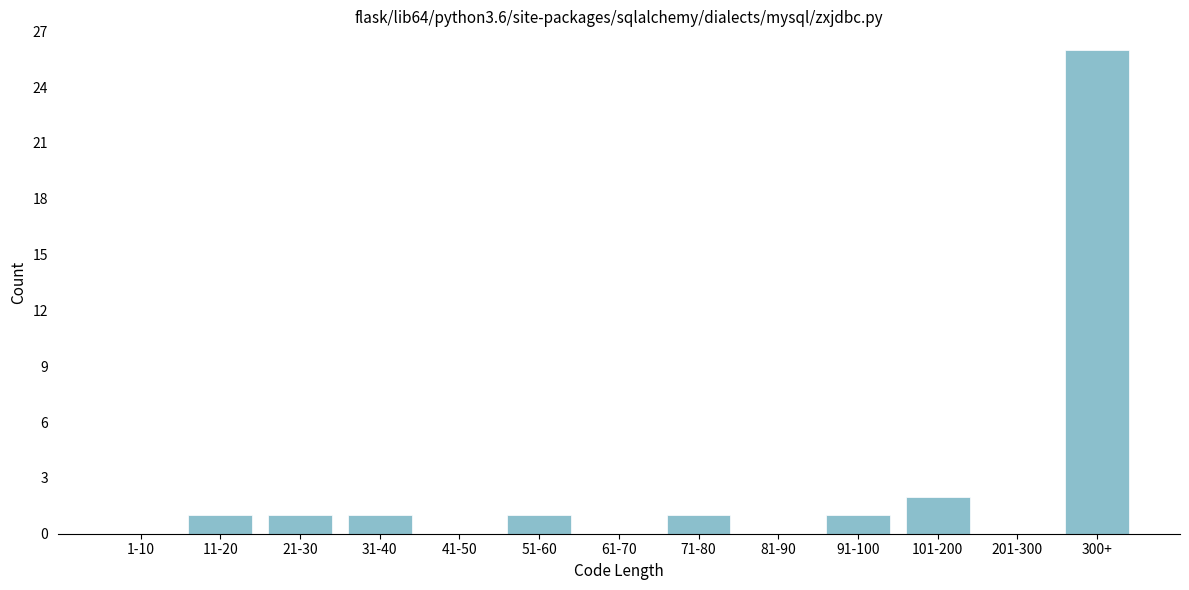

Reading left to right, what are all the values shown in this chart?

1-10=0	11-20=1	21-30=1	31-40=1	41-50=0	51-60=1	61-70=0	71-80=1	81-90=0	91-100=1	101-200=2	201-300=0	300+=26